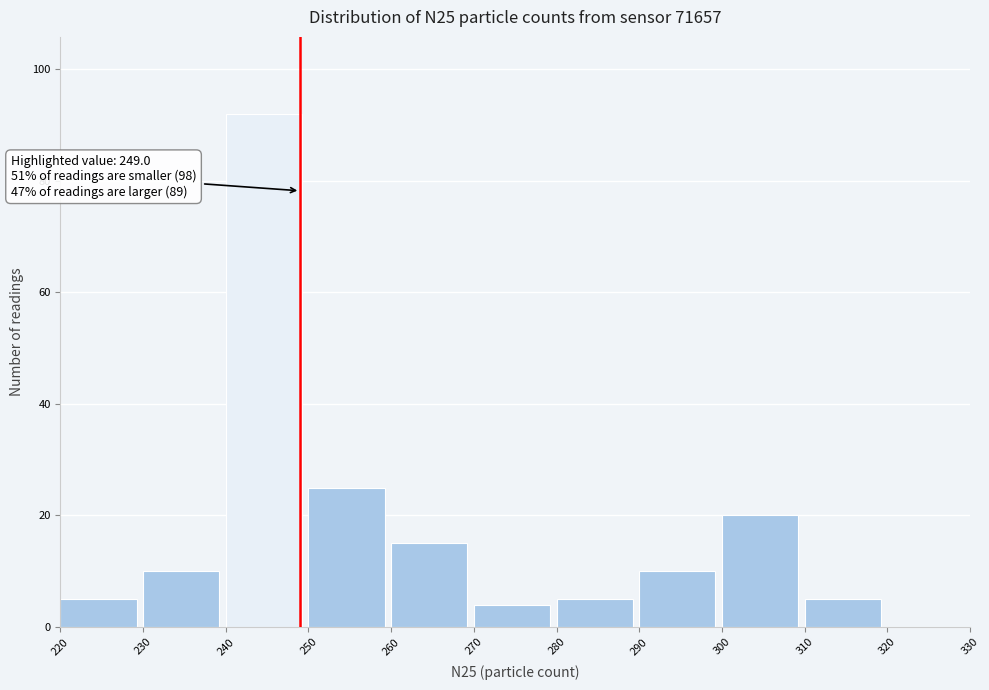

Which range on the x-axis has the tallest bar?

240 to 250